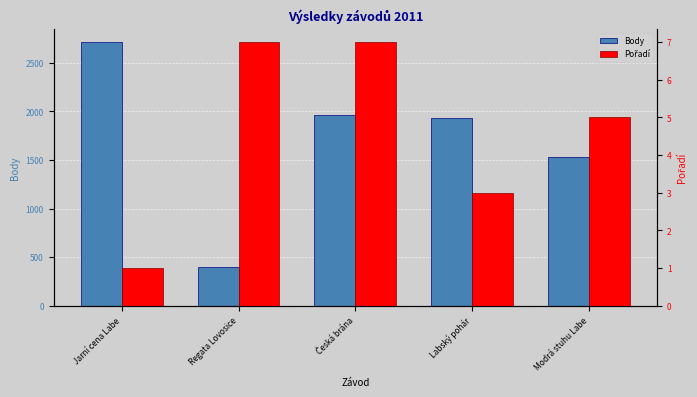

What are all the series names shown in the legend?

Body, Pořadí